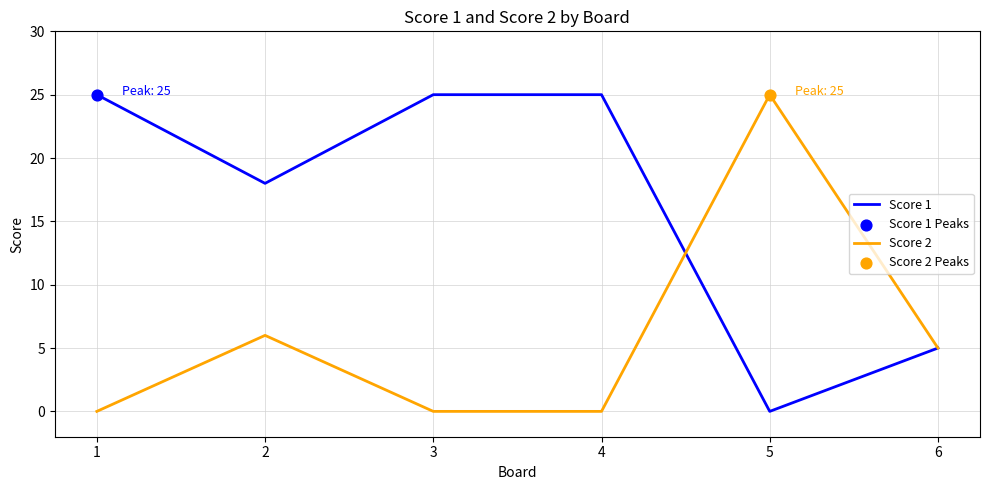

What is the spread (max minus min) of values at 1?

25